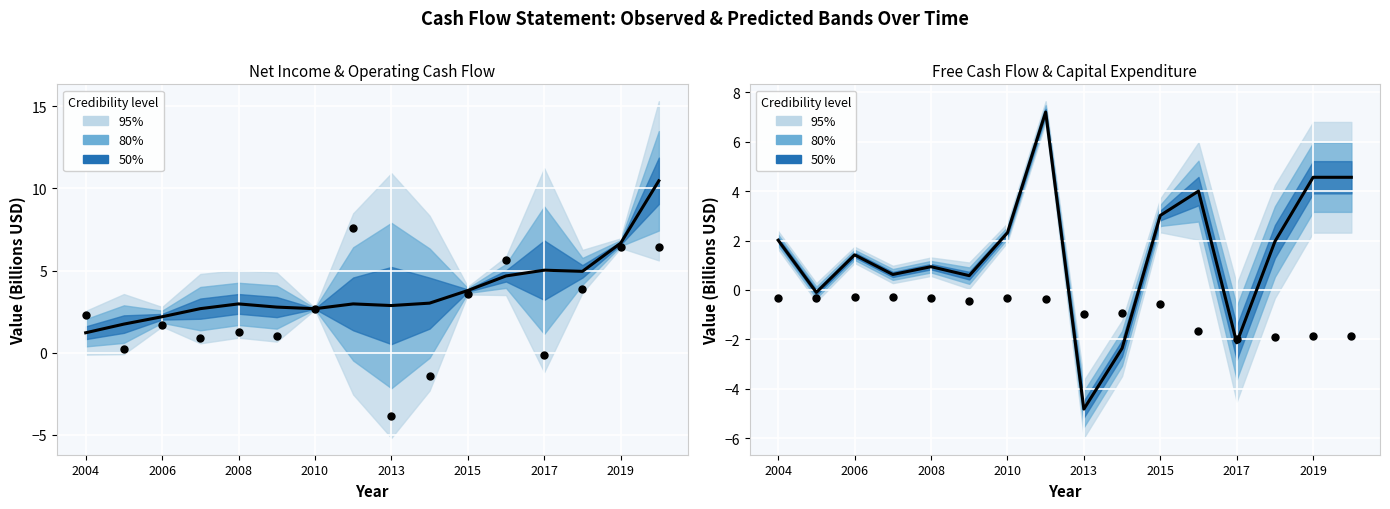

Which series contains the highest Y value?

Net Income